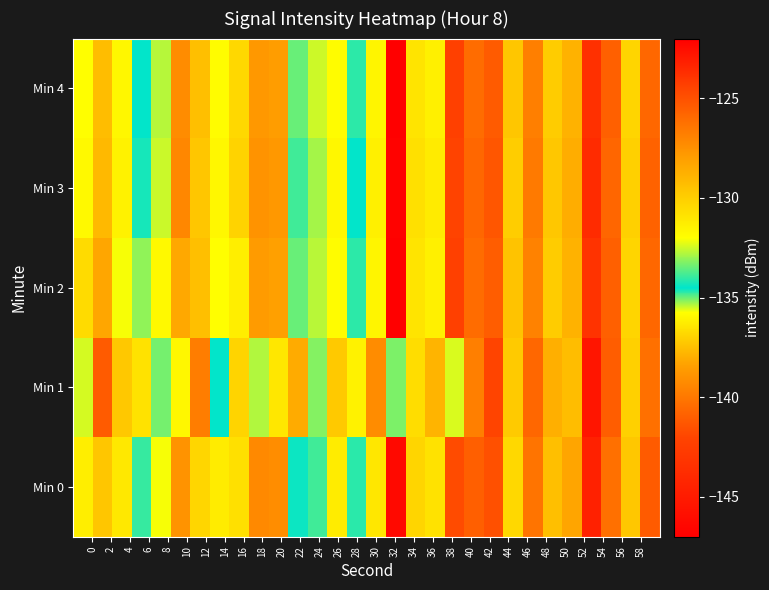

How many data points does each series have?

30